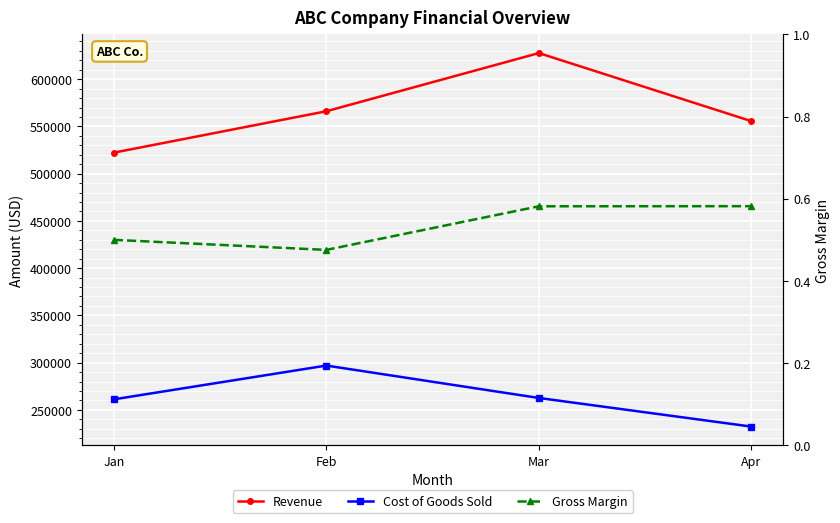

True or false: Gross Margin and Cost of Goods Sold cross at least once.

False